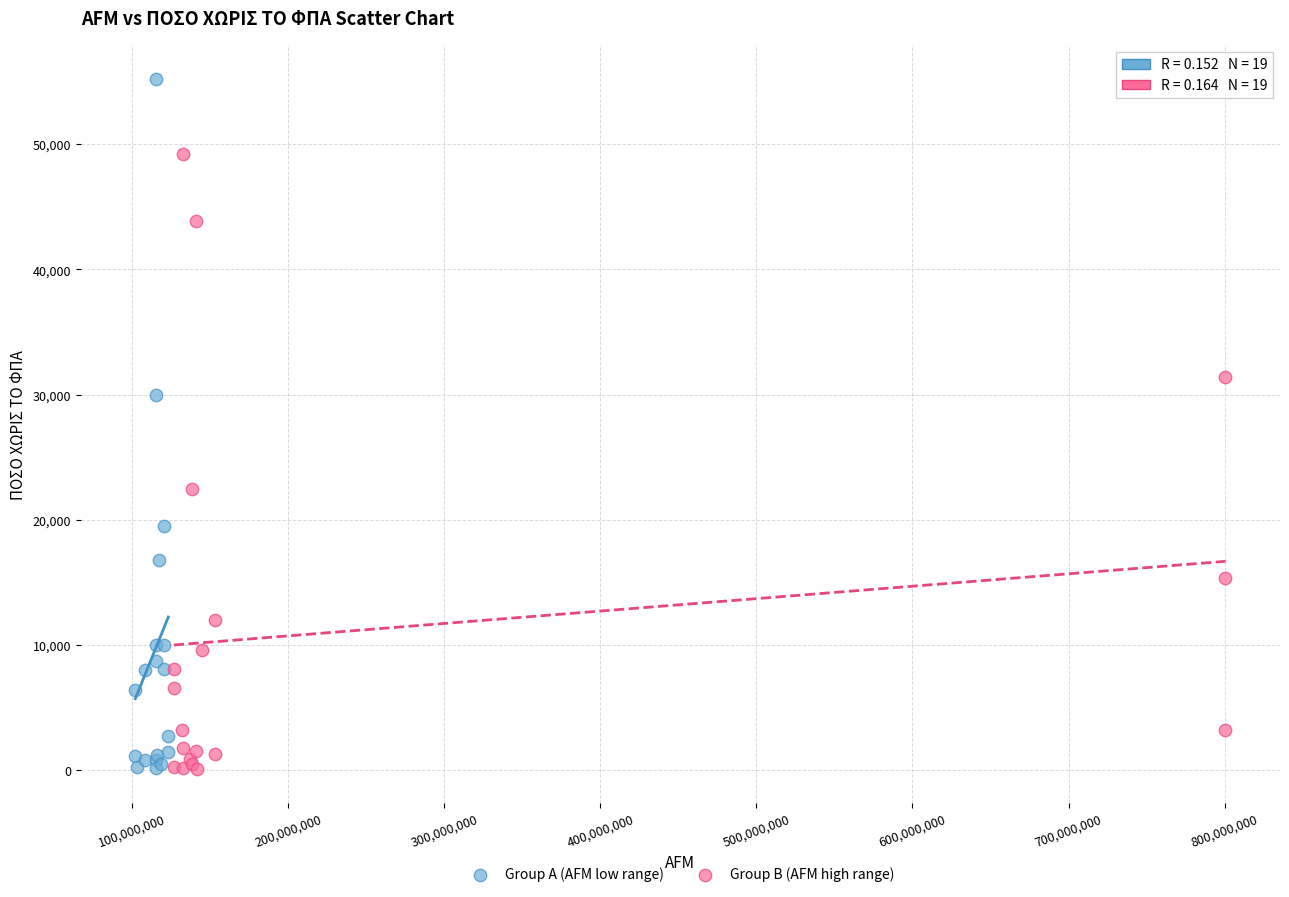

Which series has the widest spread of Y values?

Group A (AFM low range)